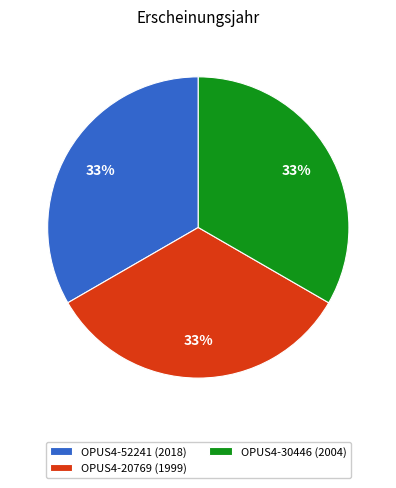

Is the sum of OPUS4-30446 (2004) and OPUS4-20769 (1999) greater than half?

Yes